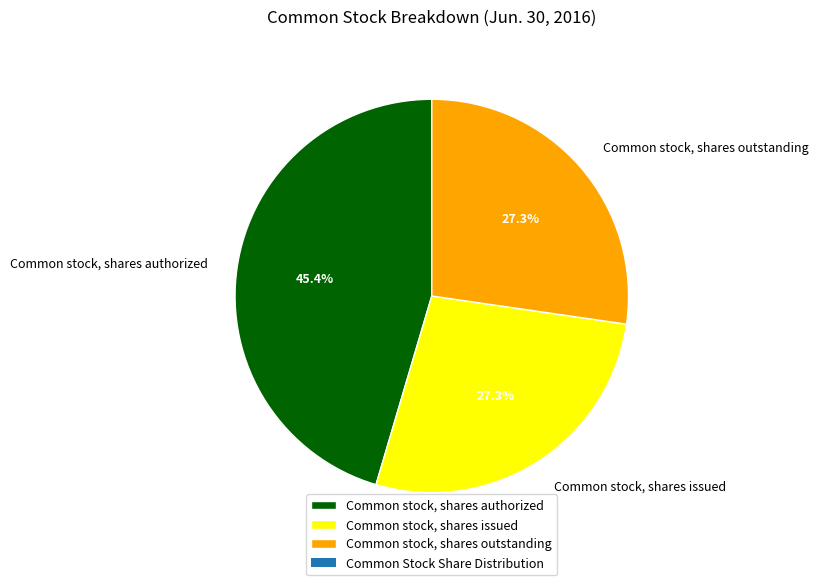

Do Common stock, shares issued and Common stock, shares authorized together represent more than half of the pie?

Yes